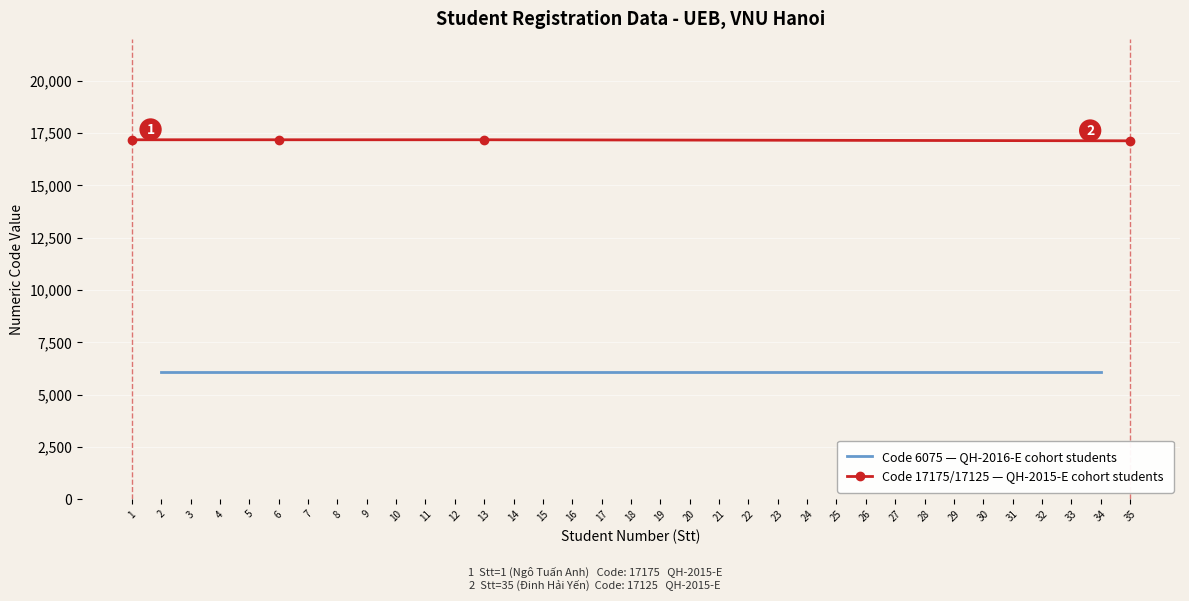

The value of Numeric Code (col_33) at 1 is 17175. True or false?

True